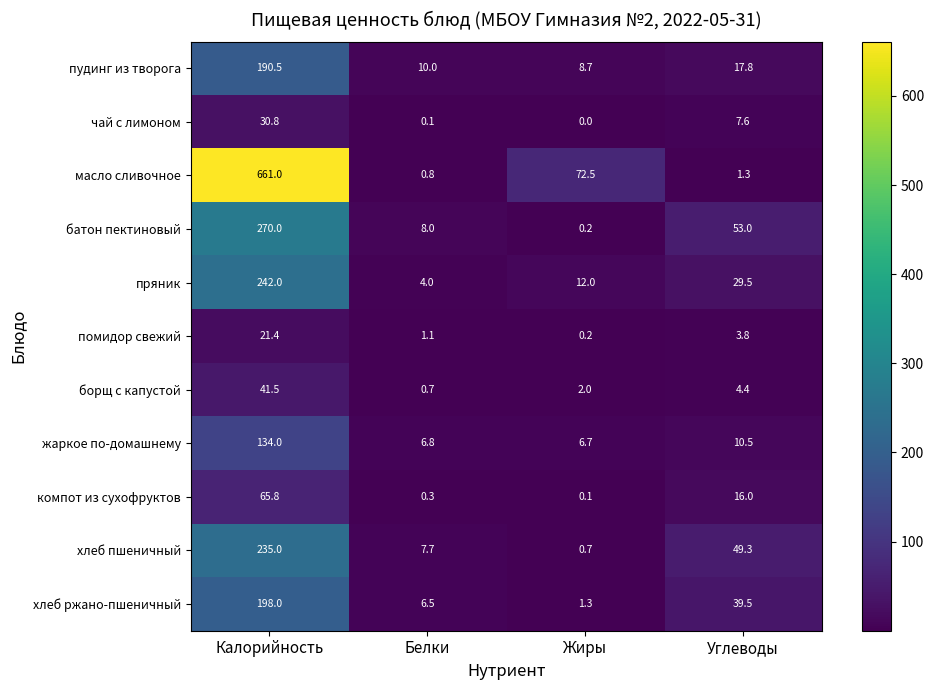

What is the difference between the компот из сухофруктов values at Углеводы and Калорийность?

49.8